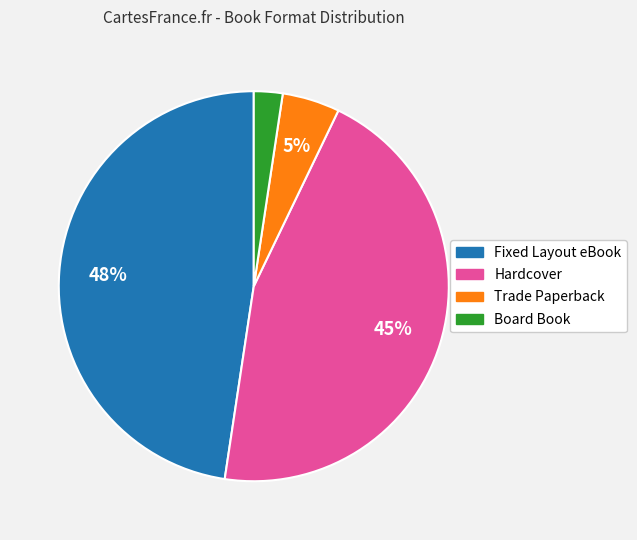

Combined, do Trade Paperback and Board Book account for over 50%?

No